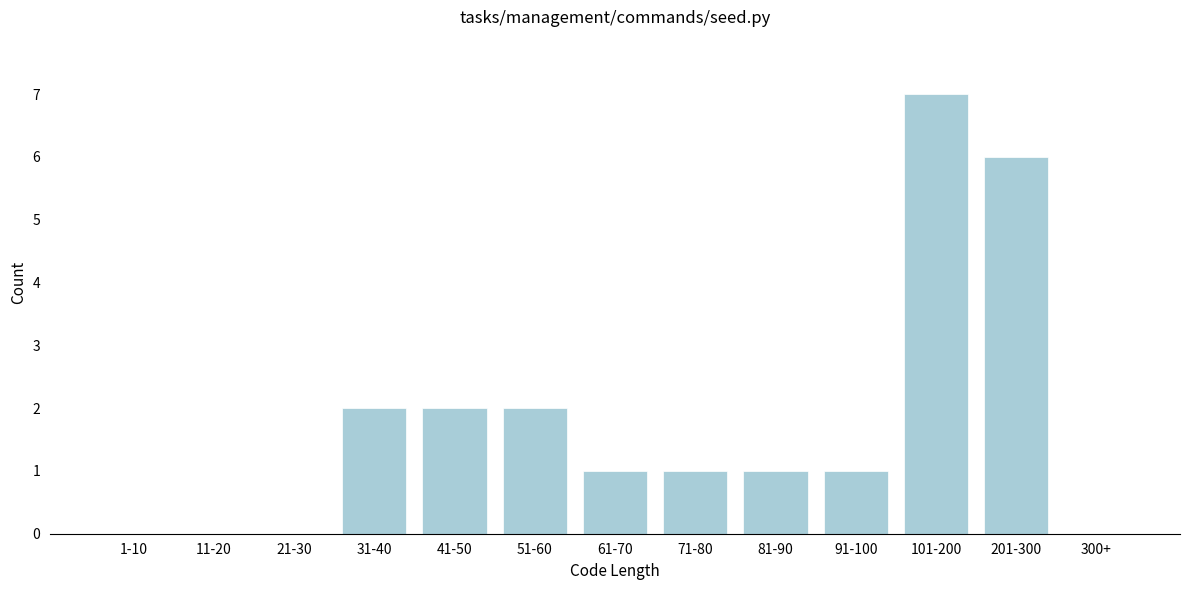

Reading right to left, what are all the values shown in this chart?

300+=0	201-300=6	101-200=7	91-100=1	81-90=1	71-80=1	61-70=1	51-60=2	41-50=2	31-40=2	21-30=0	11-20=0	1-10=0